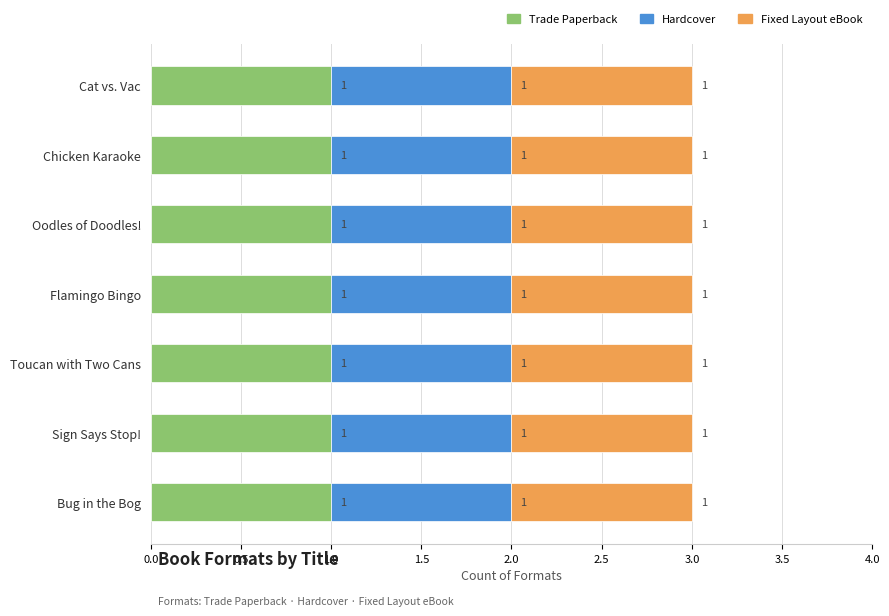

Rank the series by their maximum value, from lowest to highest.

Trade Paperback, Hardcover, Fixed Layout eBook